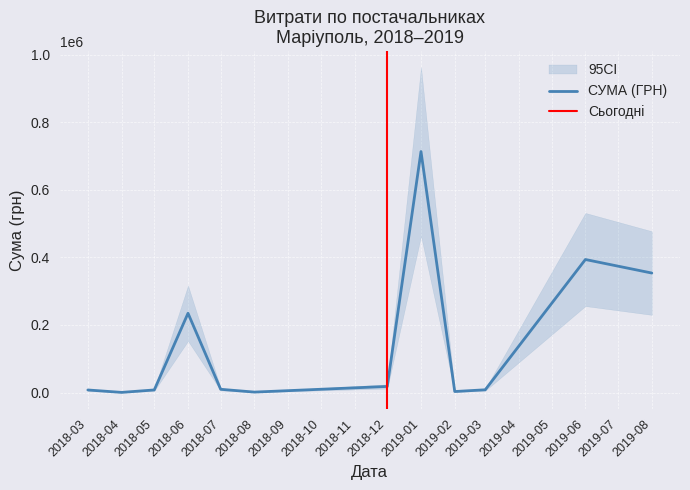

What is the maximum value for СУМА (ГРН)?

713149.4